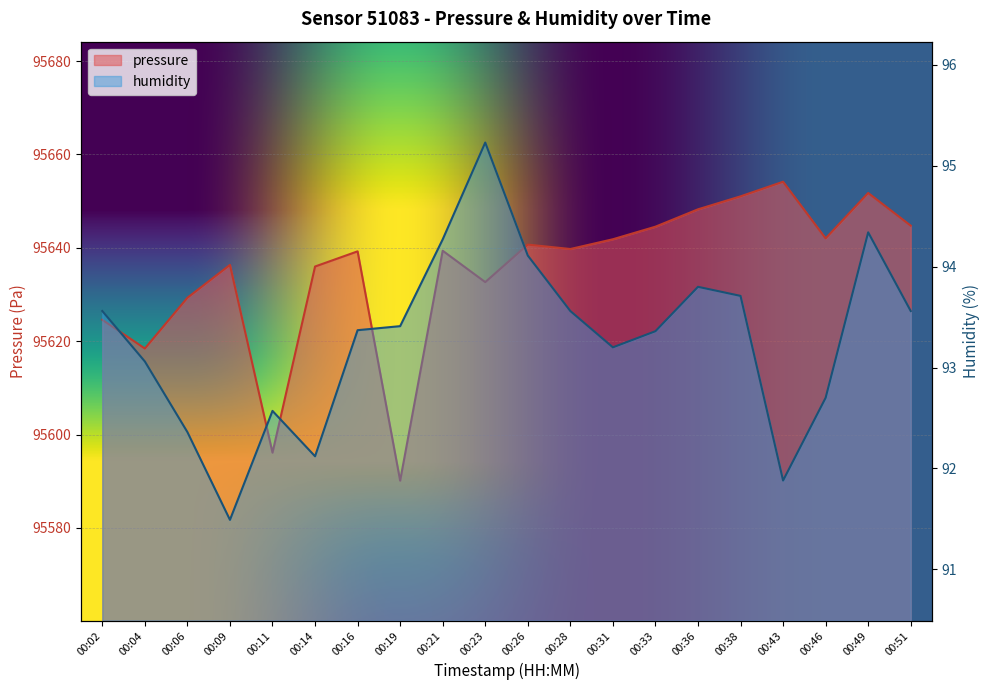

What are all the series names shown in the legend?

pressure, humidity